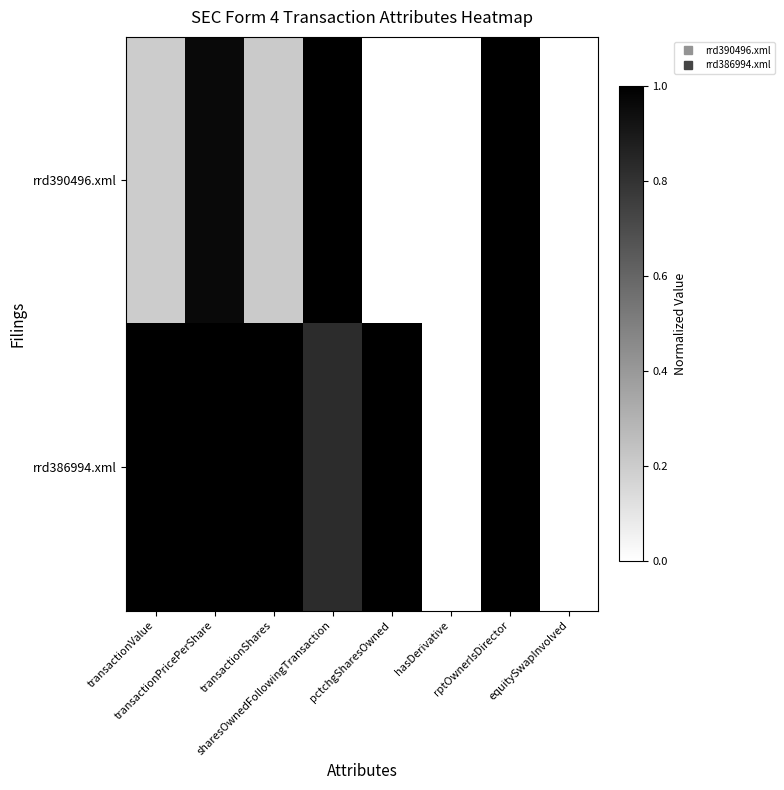

How many distinct data groups are displayed?

2